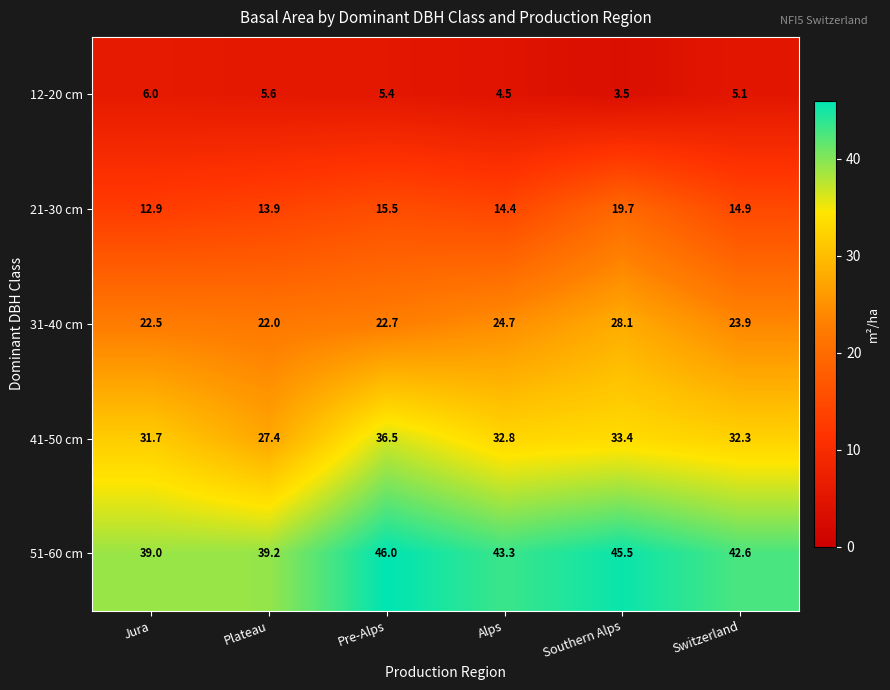

True or false: 12-20 cm has a value of 3.5 at Southern Alps.

True